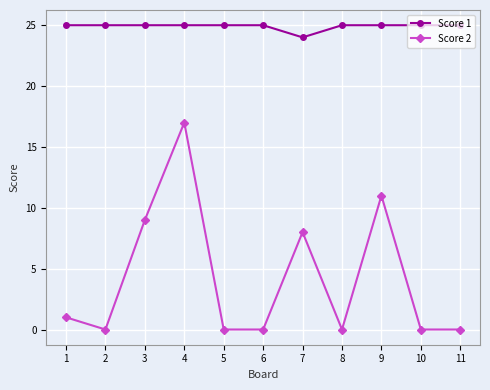

What is the total value across all series at 5?

25